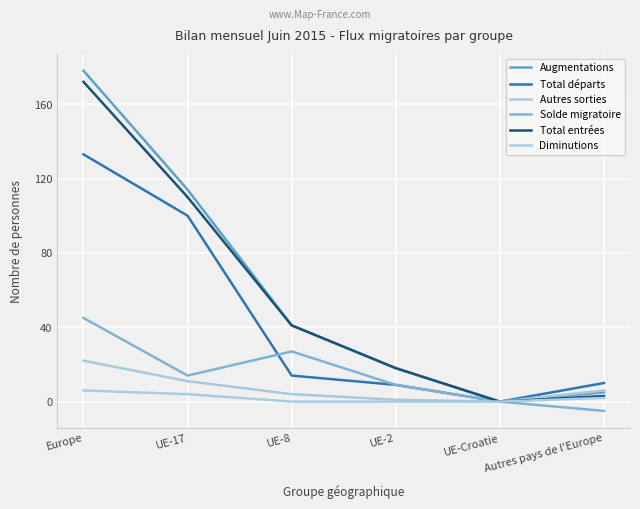

Reading left to right, transcribe all the data shown in this chart.

Augmentations: Europe=178	UE-17=114	UE-8=41	UE-2=18	UE-Croatie=0	Autres pays de l'Europe=5
Total départs: Europe=133	UE-17=100	UE-8=14	UE-2=9	UE-Croatie=0	Autres pays de l'Europe=10
Autres sorties: Europe=22	UE-17=11	UE-8=4	UE-2=1	UE-Croatie=0	Autres pays de l'Europe=6
Solde migratoire: Europe=45	UE-17=14	UE-8=27	UE-2=9	UE-Croatie=0	Autres pays de l'Europe=-5
Total entrées: Europe=172	UE-17=110	UE-8=41	UE-2=18	UE-Croatie=0	Autres pays de l'Europe=3
Diminutions: Europe=6	UE-17=4	UE-8=0	UE-2=0	UE-Croatie=0	Autres pays de l'Europe=2